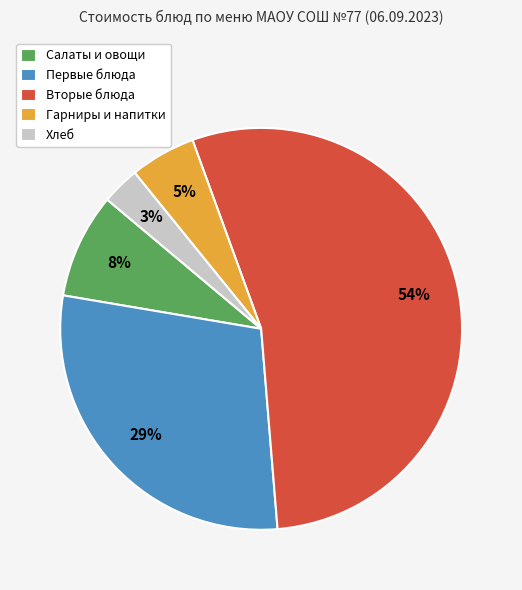

Combined, do Вторые блюда and Первые блюда account for over 50%?

Yes